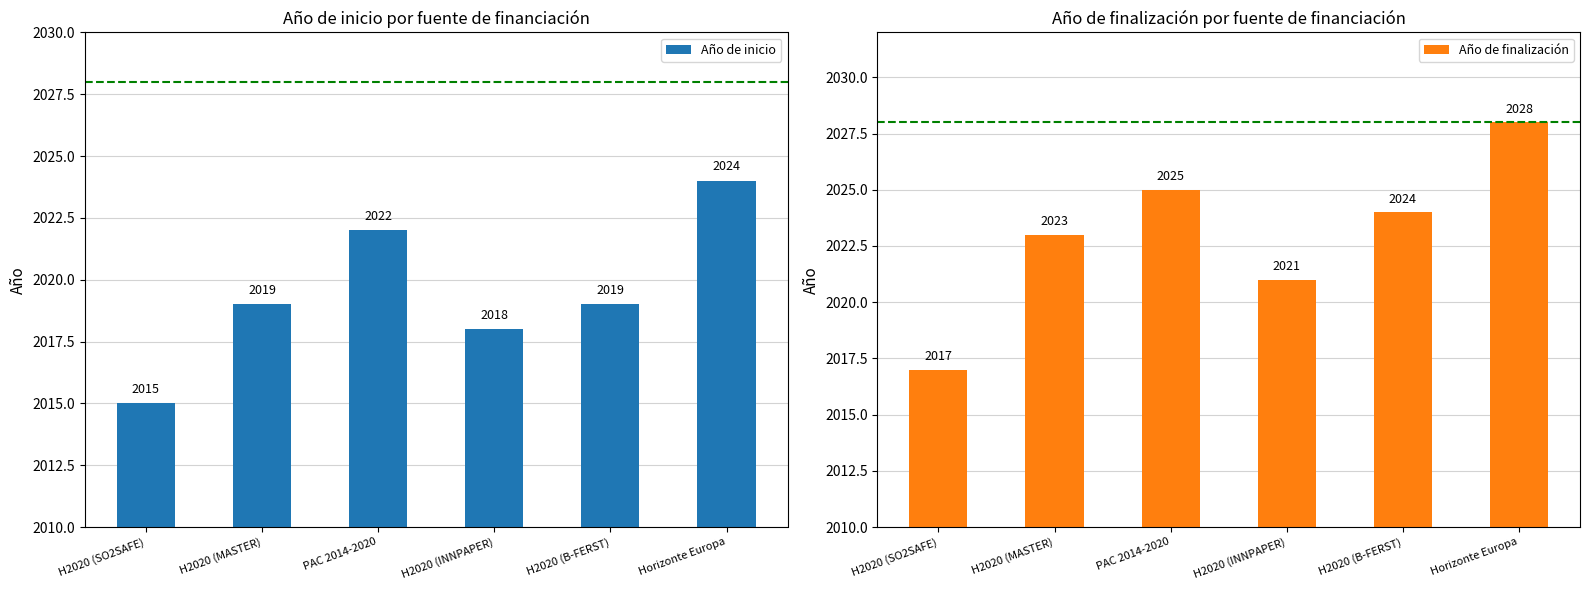

How many values in the Año de finalización series exceed 2024?

2